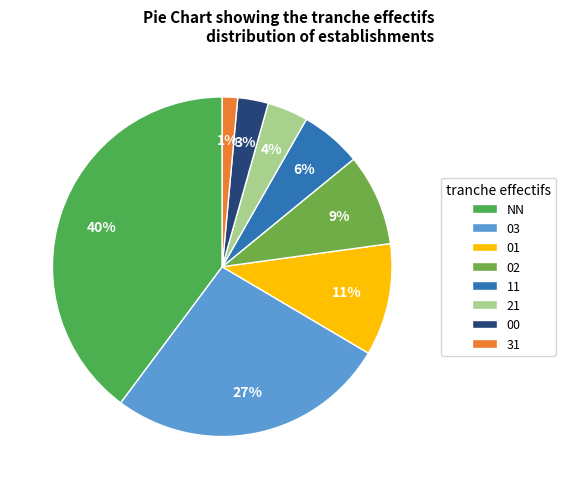

How many segments does this pie chart have?

8